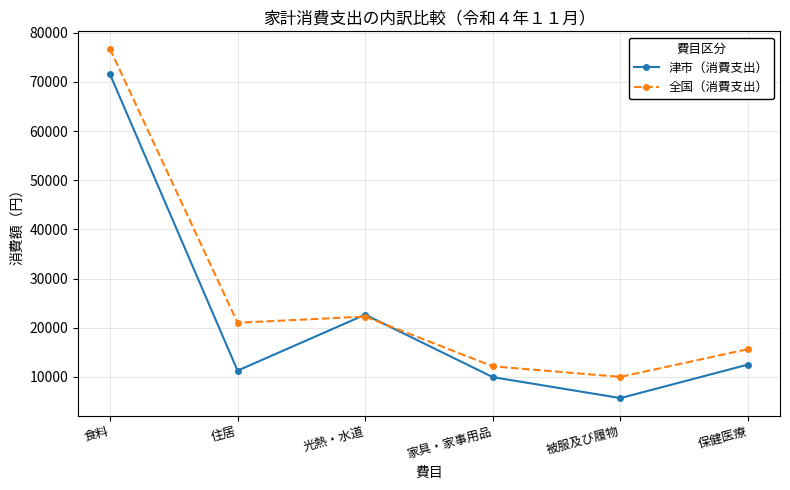

What is the sum of all 全国（消費支出） values?

157775